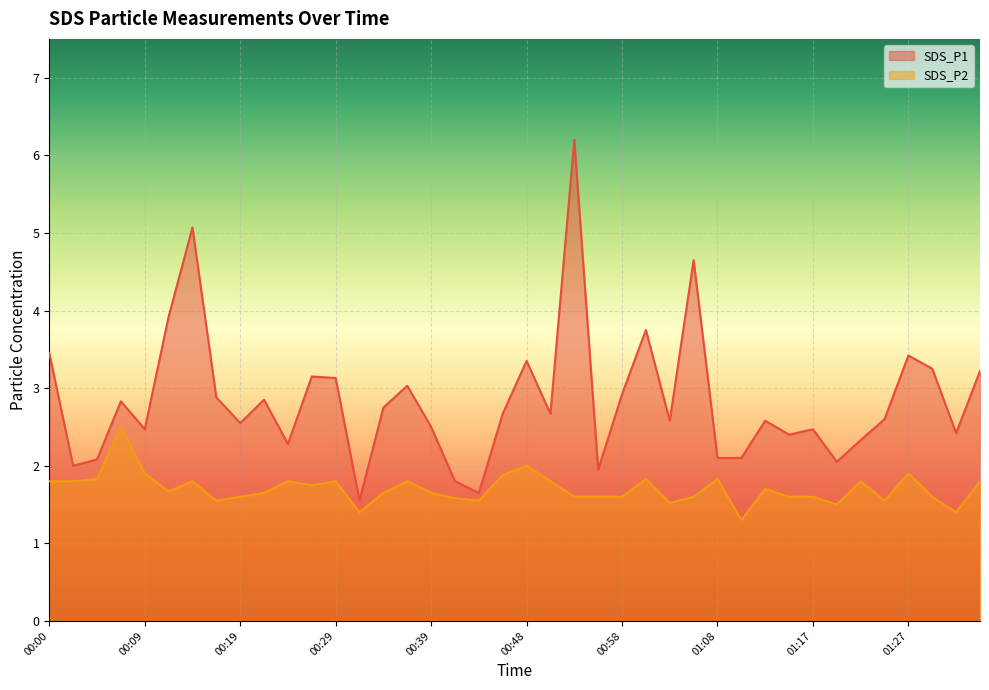

List the labels in order of SDS_P1 value, smallest first.

00:31, 00:43, 00:41, 00:56, 00:02, 01:20, 00:04, 01:08, 01:10, 00:24, 01:22, 01:15, 01:32, 00:09, 01:17, 00:39, 00:19, 01:03, 01:13, 01:25, 00:46, 00:51, 00:34, 00:07, 00:22, 00:17, 00:58, 00:36, 00:29, 00:26, 01:35, 01:30, 00:48, 01:27, 00:00, 01:00, 00:12, 01:05, 00:14, 00:53